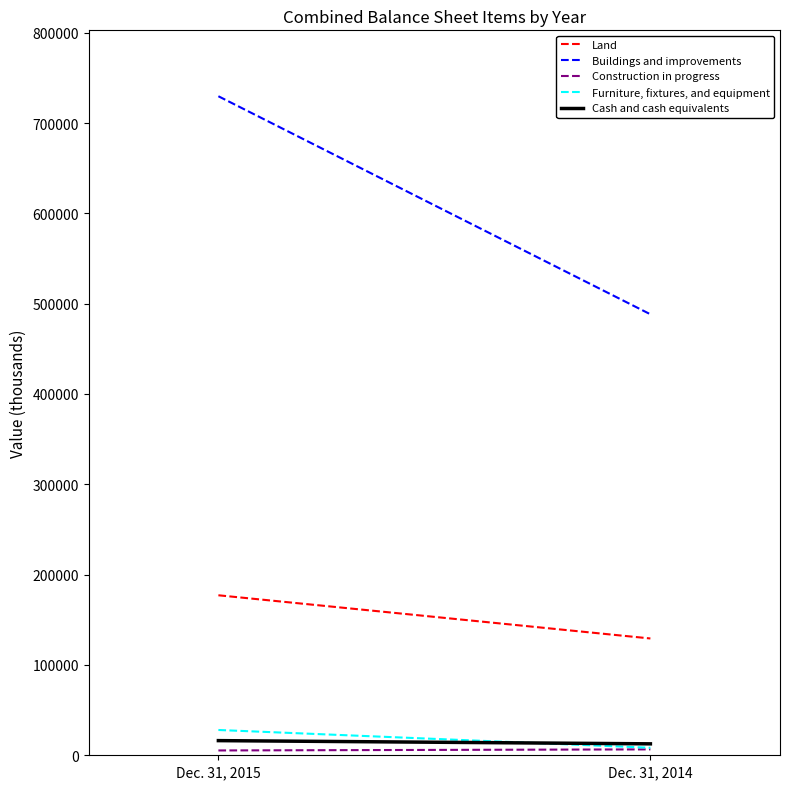

Which series has the largest range (max minus min)?

Buildings and improvements